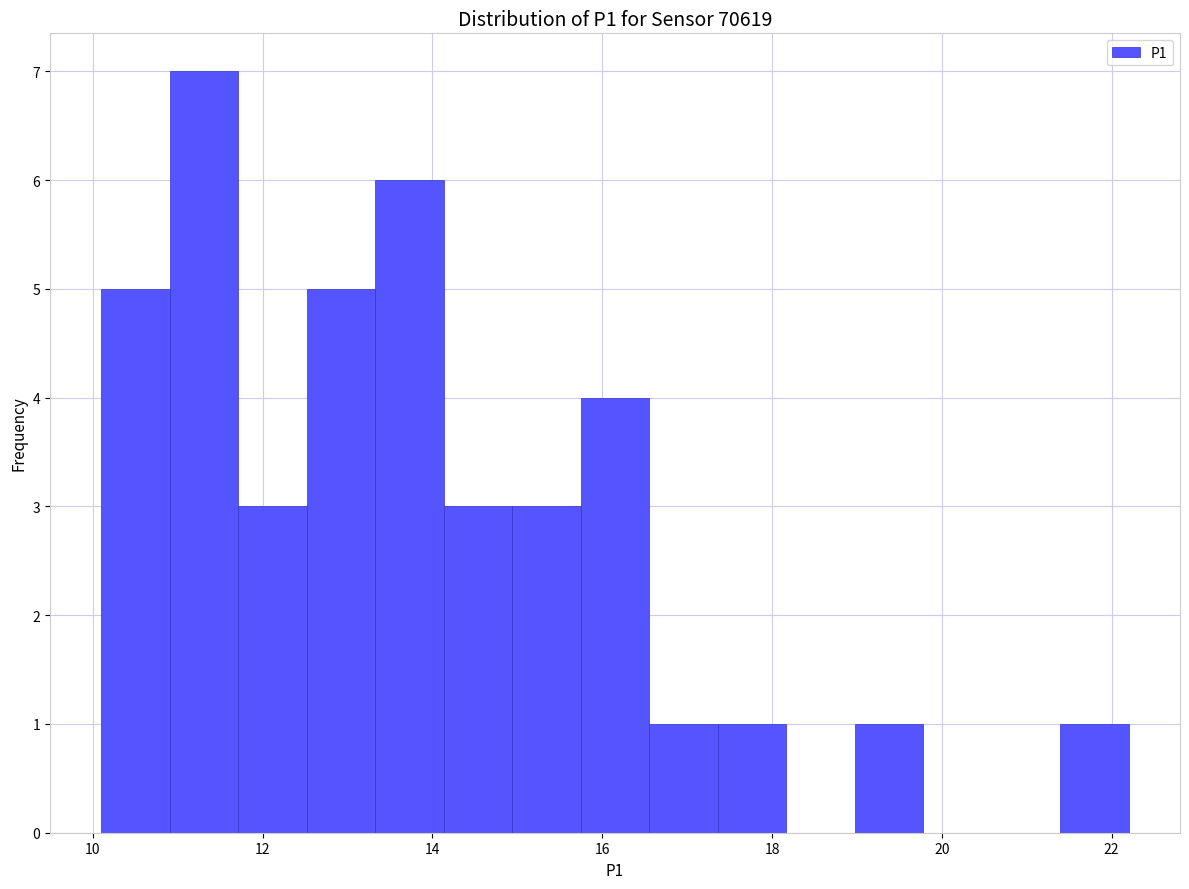

Which range on the x-axis has the tallest bar?

11.0 to 11.8